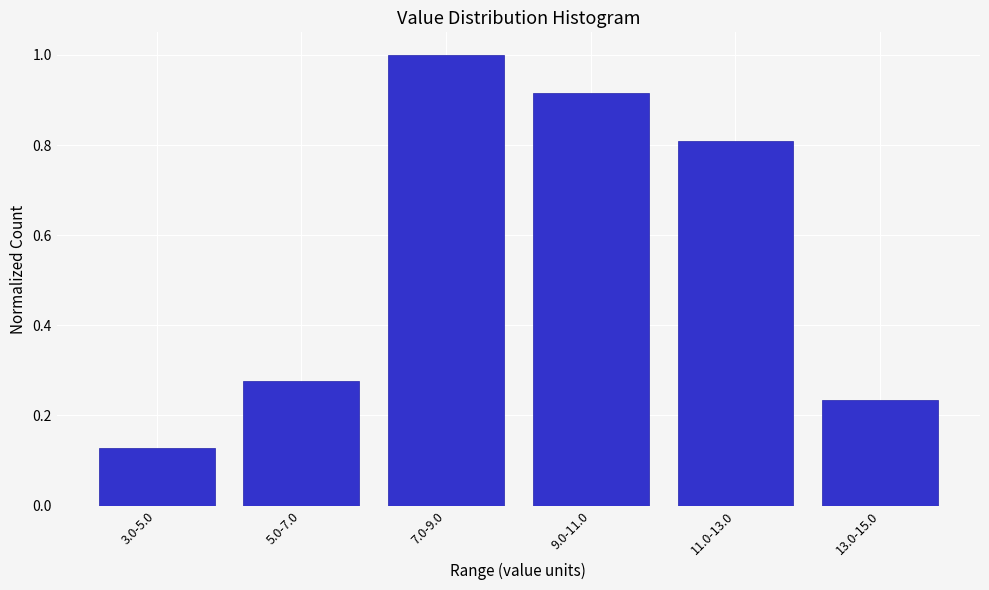

At which category does the chart reach its peak across all series?

7.0-9.0